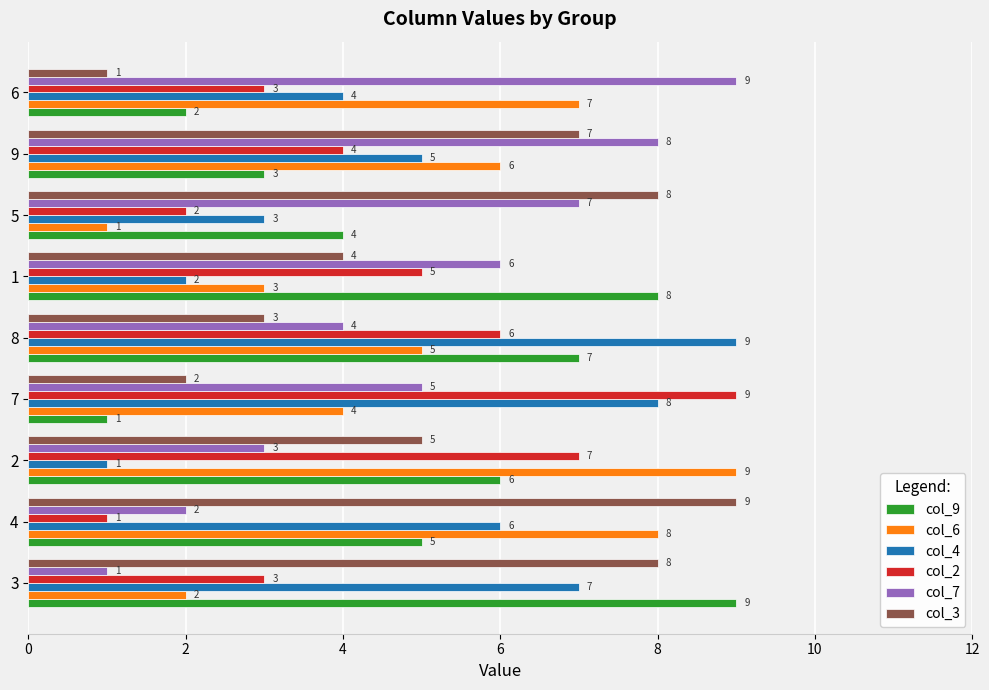

What is the sum of all col_6 values?

45